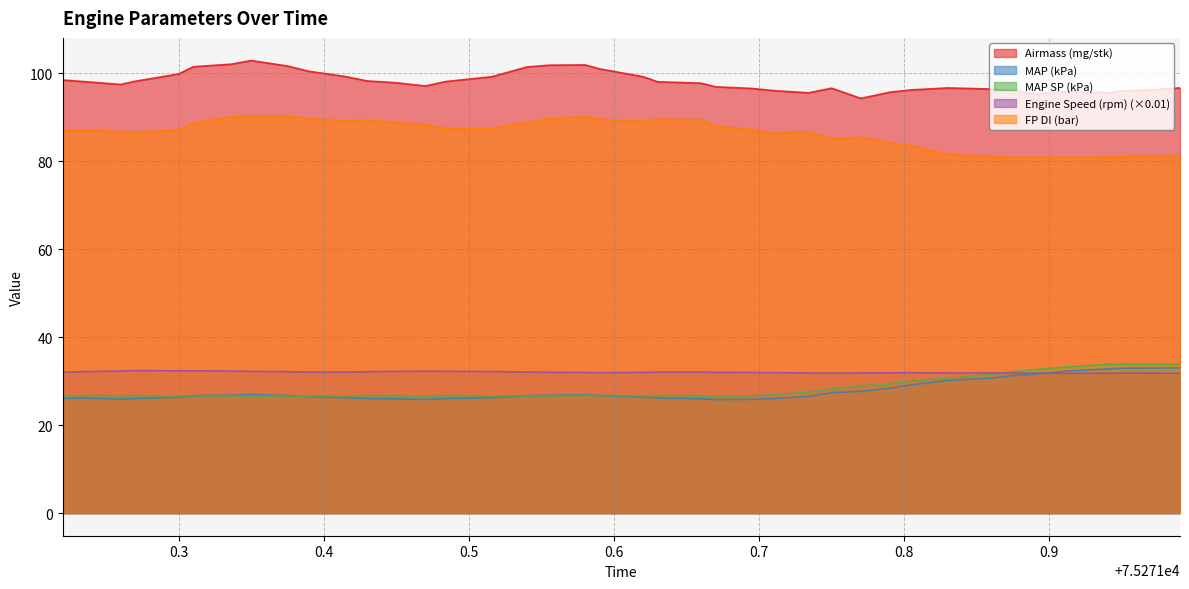

Rank the series at 75271.67 from lowest to highest value.

MAP (kPa), MAP SP (kPa), Engine Speed (rpm), FP DI (bar), Airmass (mg/stk)